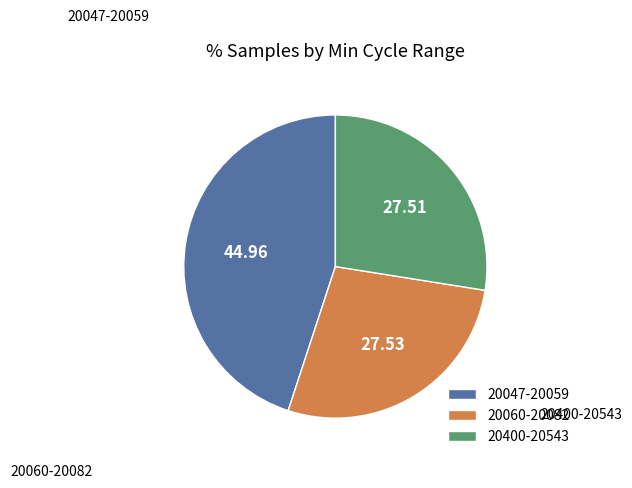

Combined, do 20047-20059 and 20060-20082 account for over 50%?

Yes